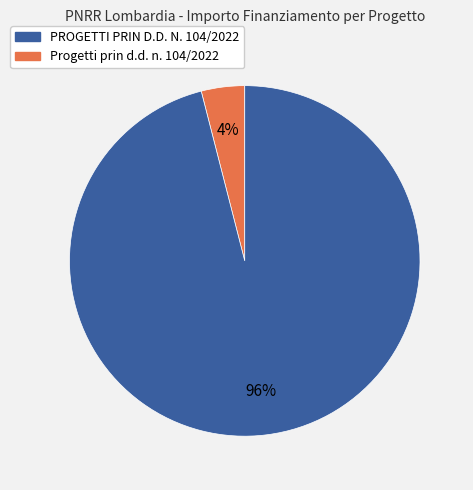

Does any single category account for the majority?

Yes